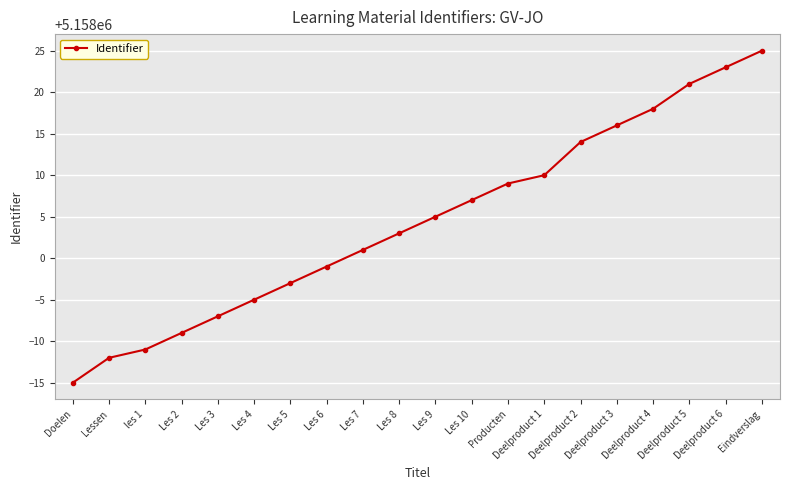

True or false: there are more than 0 points higher than both neighbors.

False